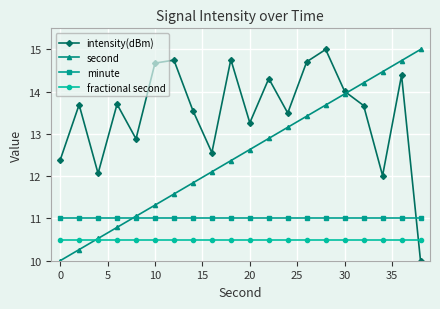

How many data points in second are above 12?

12